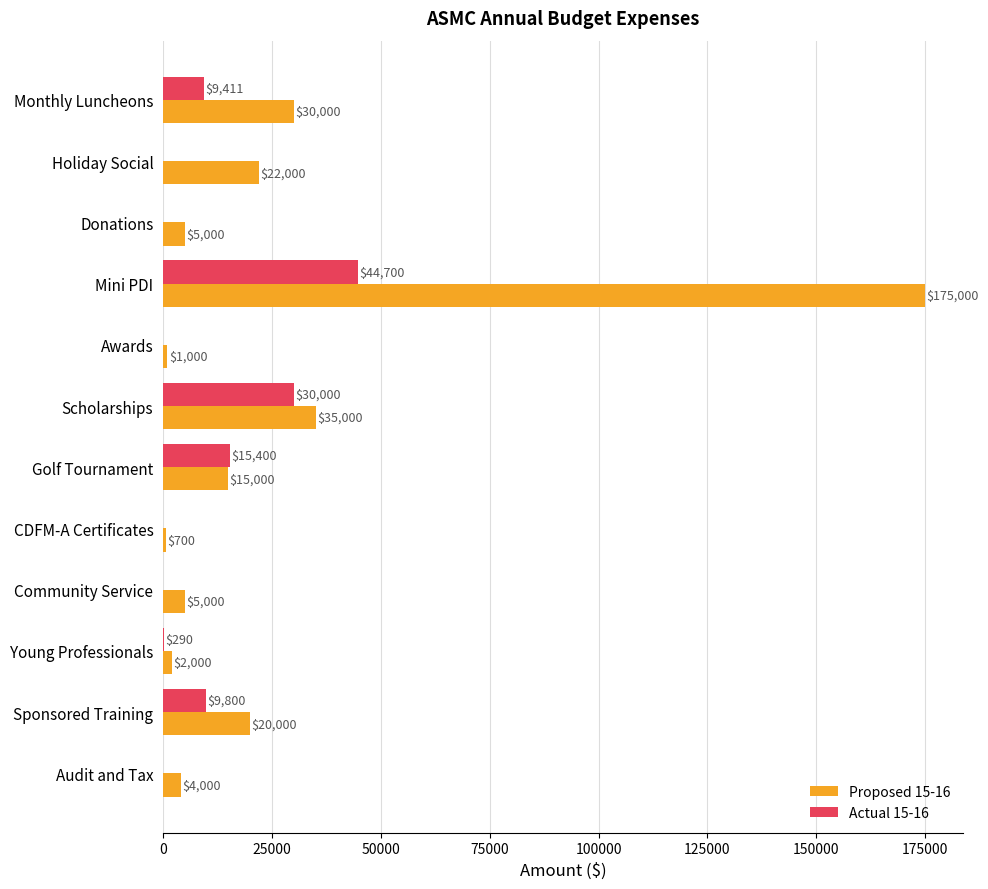

Which series has the largest total across all categories?

Proposed 15-16